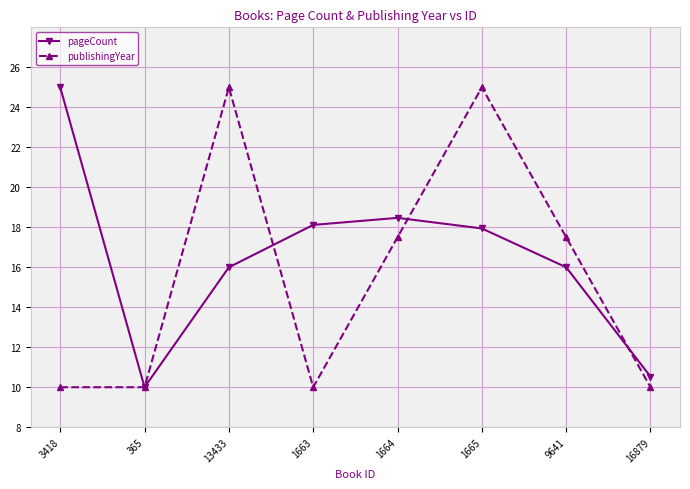

What is the average value of the publishingYear series?

15.6